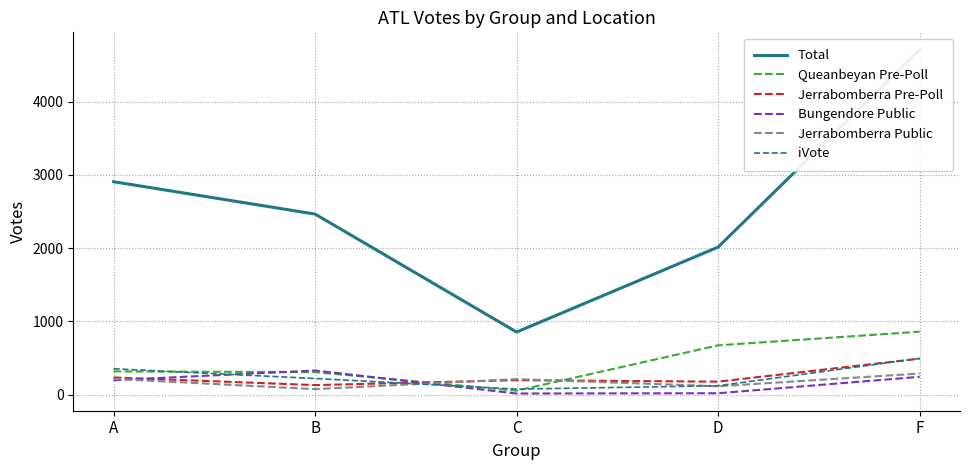

Does the chart display data point markers on the line(s)?

No